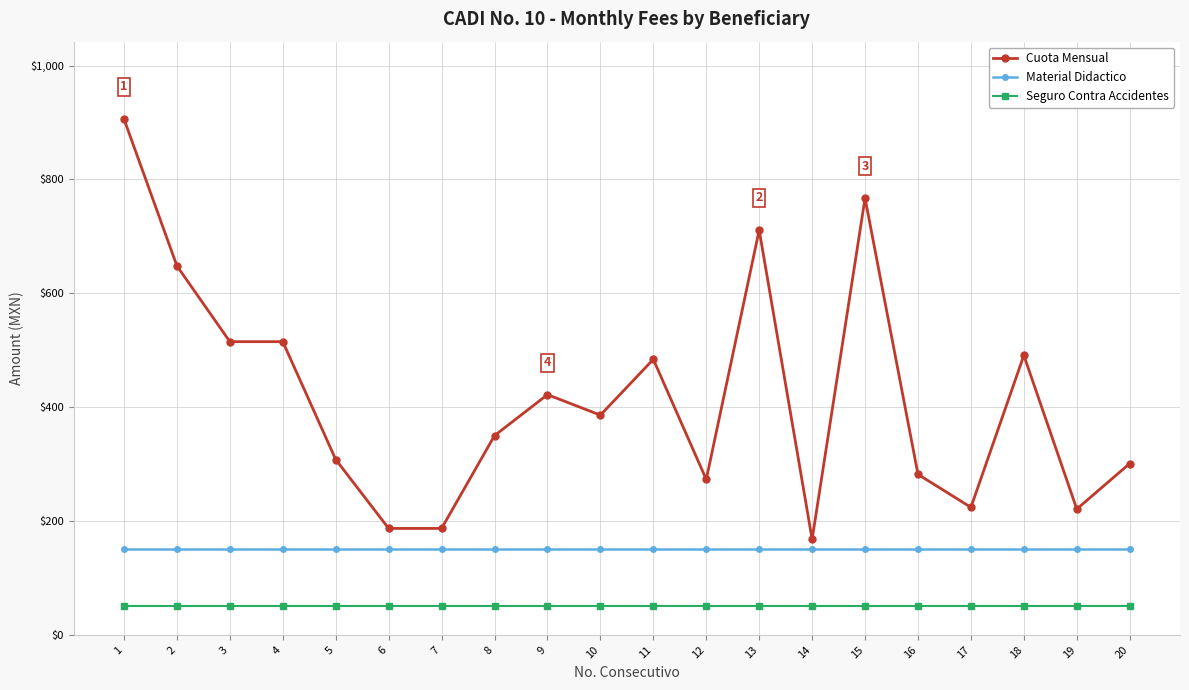

What is the difference between the Cuota Mensual values at 13 and 6?

524